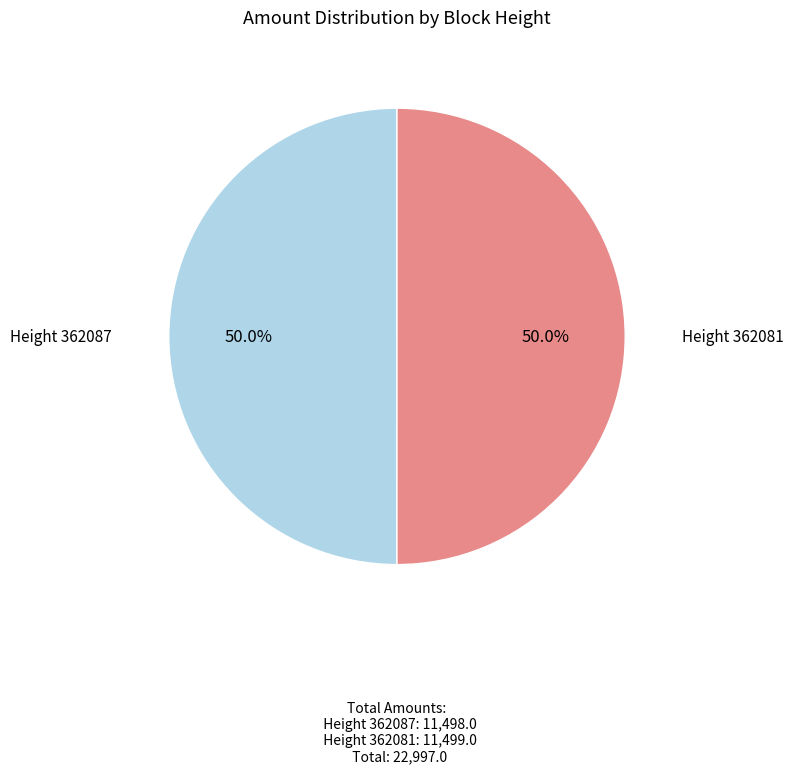

Approximately how many times larger is the value at Height 362081 compared to Height 362087?

1.0